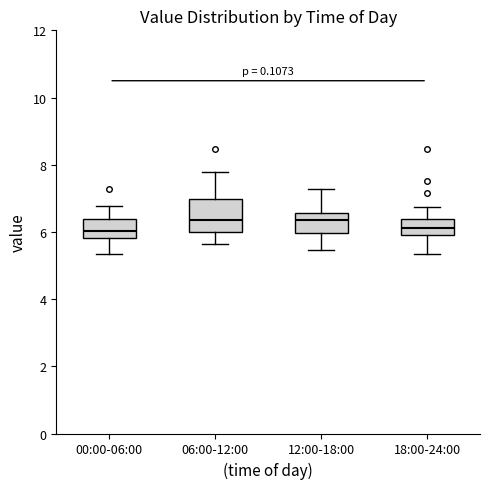

Reading left to right, transcribe this box plot: for each box, give where its median line is, the range the box spans, and where its two whiskers end, as read against the y-axis. The values are not printed on the chart, so give them approximately, as read against the axis.

00:00-06:00: median 6.0, box 5.8 to 6.4, whiskers 5.4 to 6.8
06:00-12:00: median 6.4, box 6.0 to 7.0, whiskers 5.6 to 7.8
12:00-18:00: median 6.4, box 6.0 to 6.6, whiskers 5.4 to 7.2
18:00-24:00: median 6.2, box 6.0 to 6.4, whiskers 5.4 to 6.8